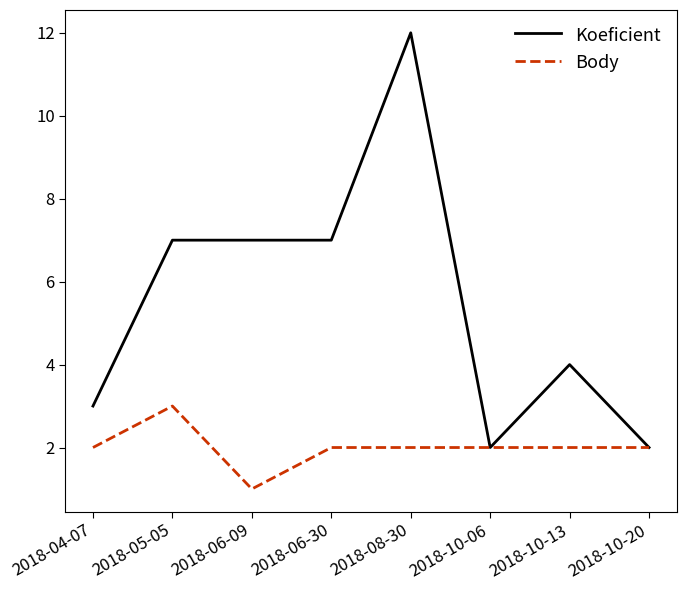

The Body series shows 1 at 2018-10-13. True or false?

False